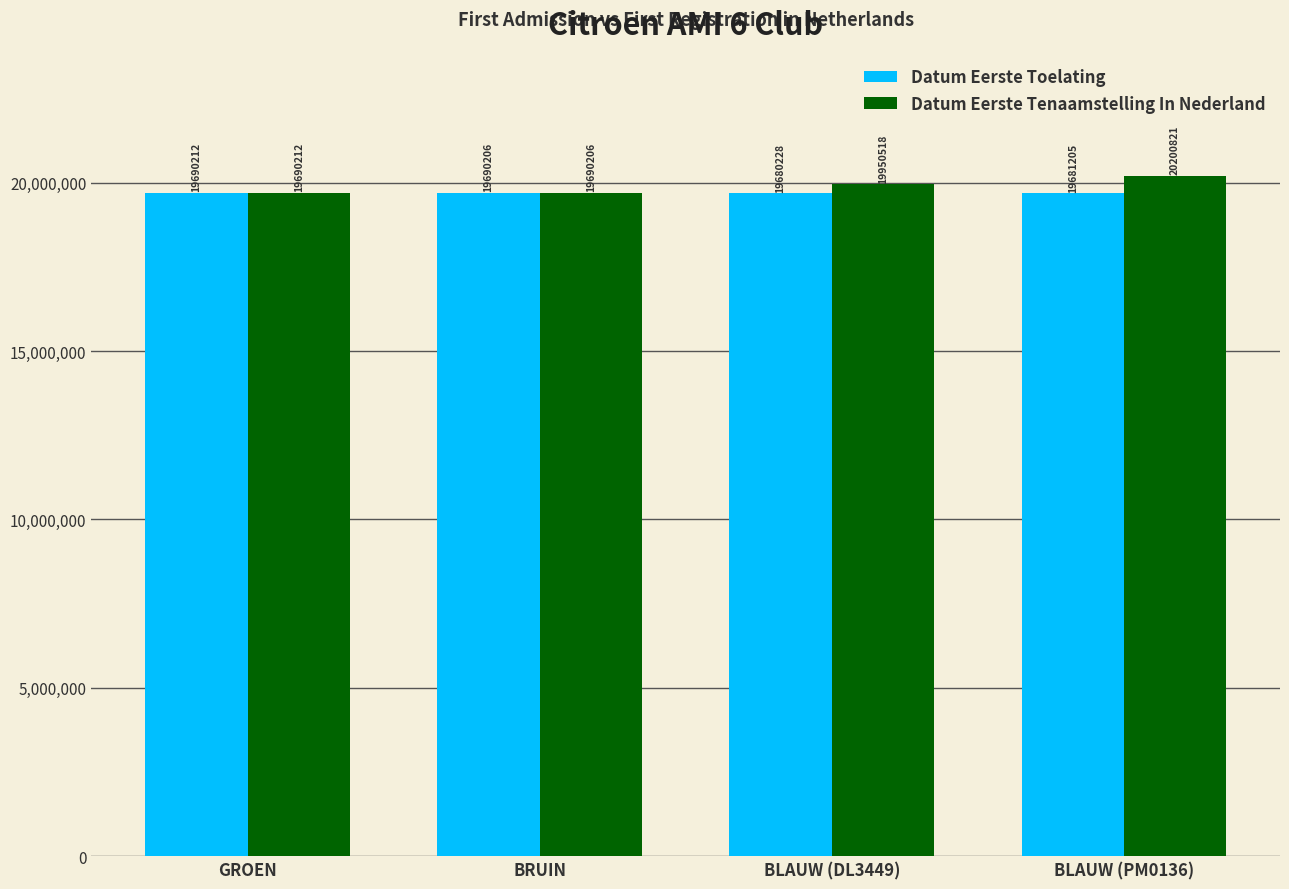

Read the Datum Eerste Toelating value at BLAUW (PM0136).

19681205